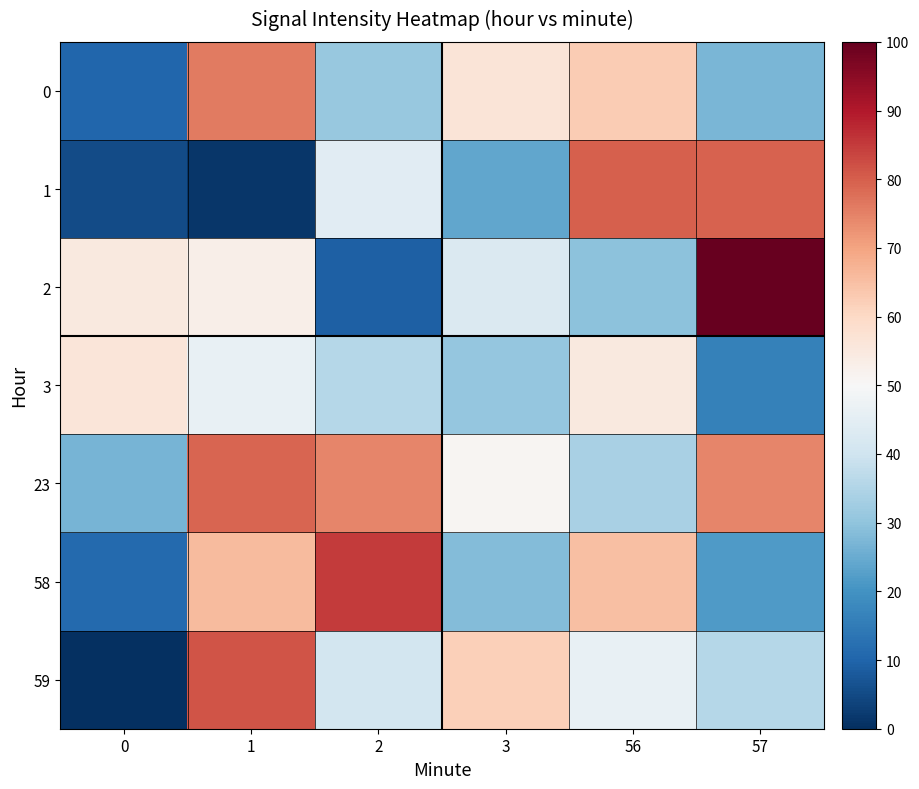

Which series has the widest spread of values?

2